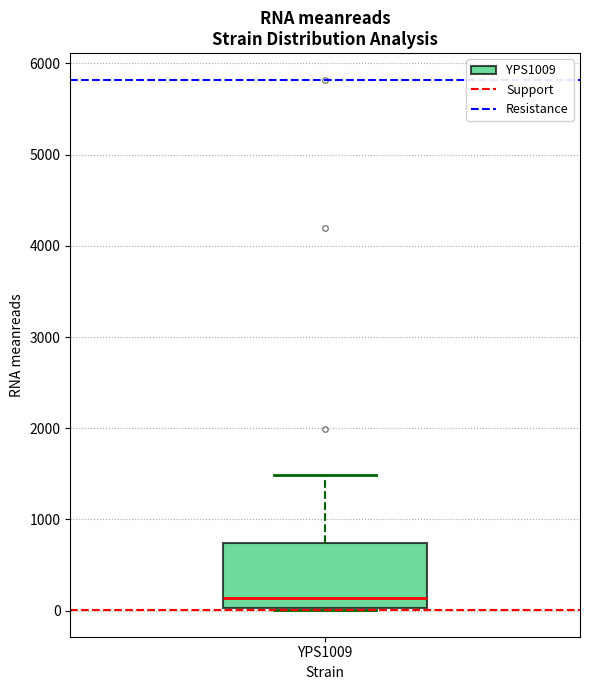

Transcribe this box plot: give where the median line is, the range the box spans, and where the two whiskers end, as read against the y-axis. The values are not printed on the chart, so give them approximately, as read against the axis.

median 100, box 0 to 700, whiskers 0 to 1500